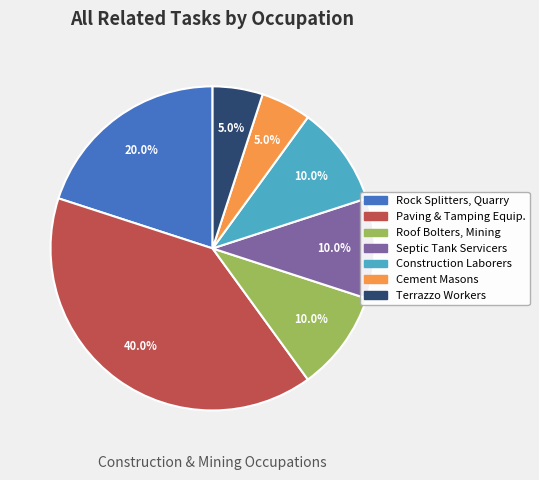

What percentage is NOT represented by Rock Splitters, Quarry?

80.0%